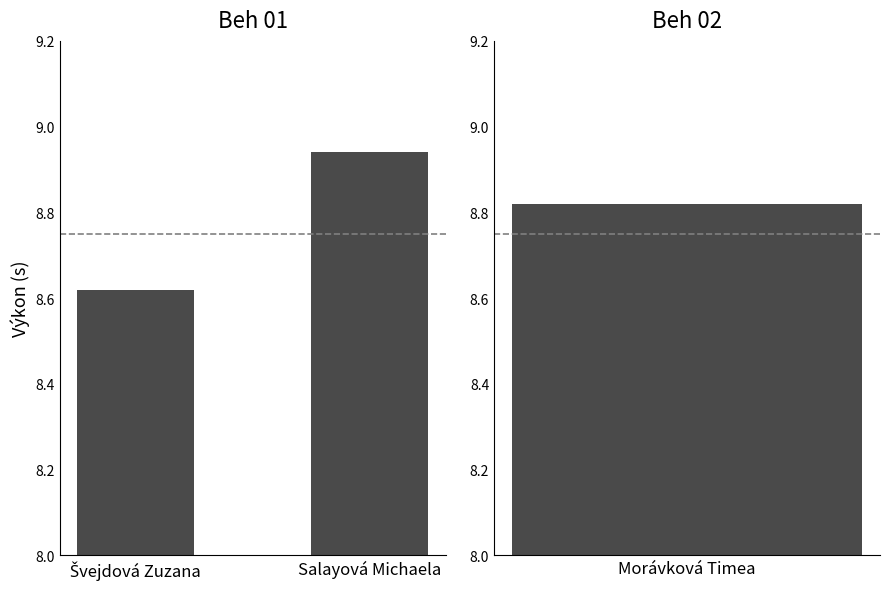

True or false: the data shows 8.6 at Švejdová Zuzana.

True